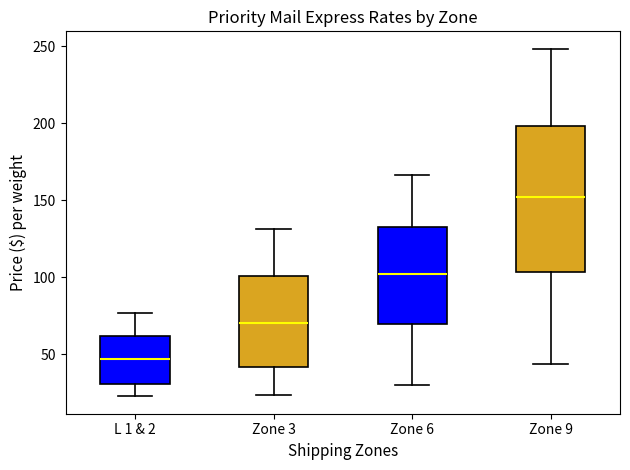

Which box is the tallest, from its lower edge to its upper edge?

Zone 9